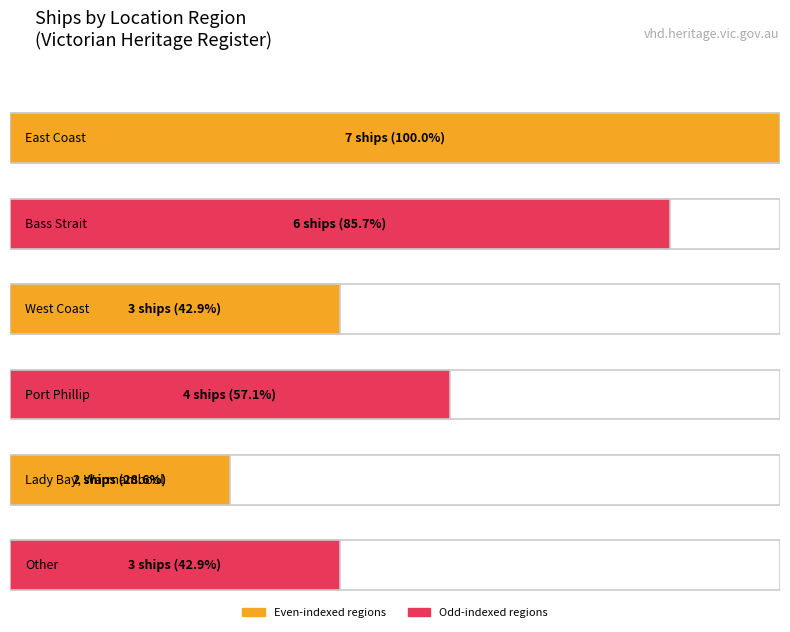

Rank the categories by value from lowest to highest.

Lady Bay, Warrnambool, West Coast, Other, Port Phillip, Bass Strait, East Coast